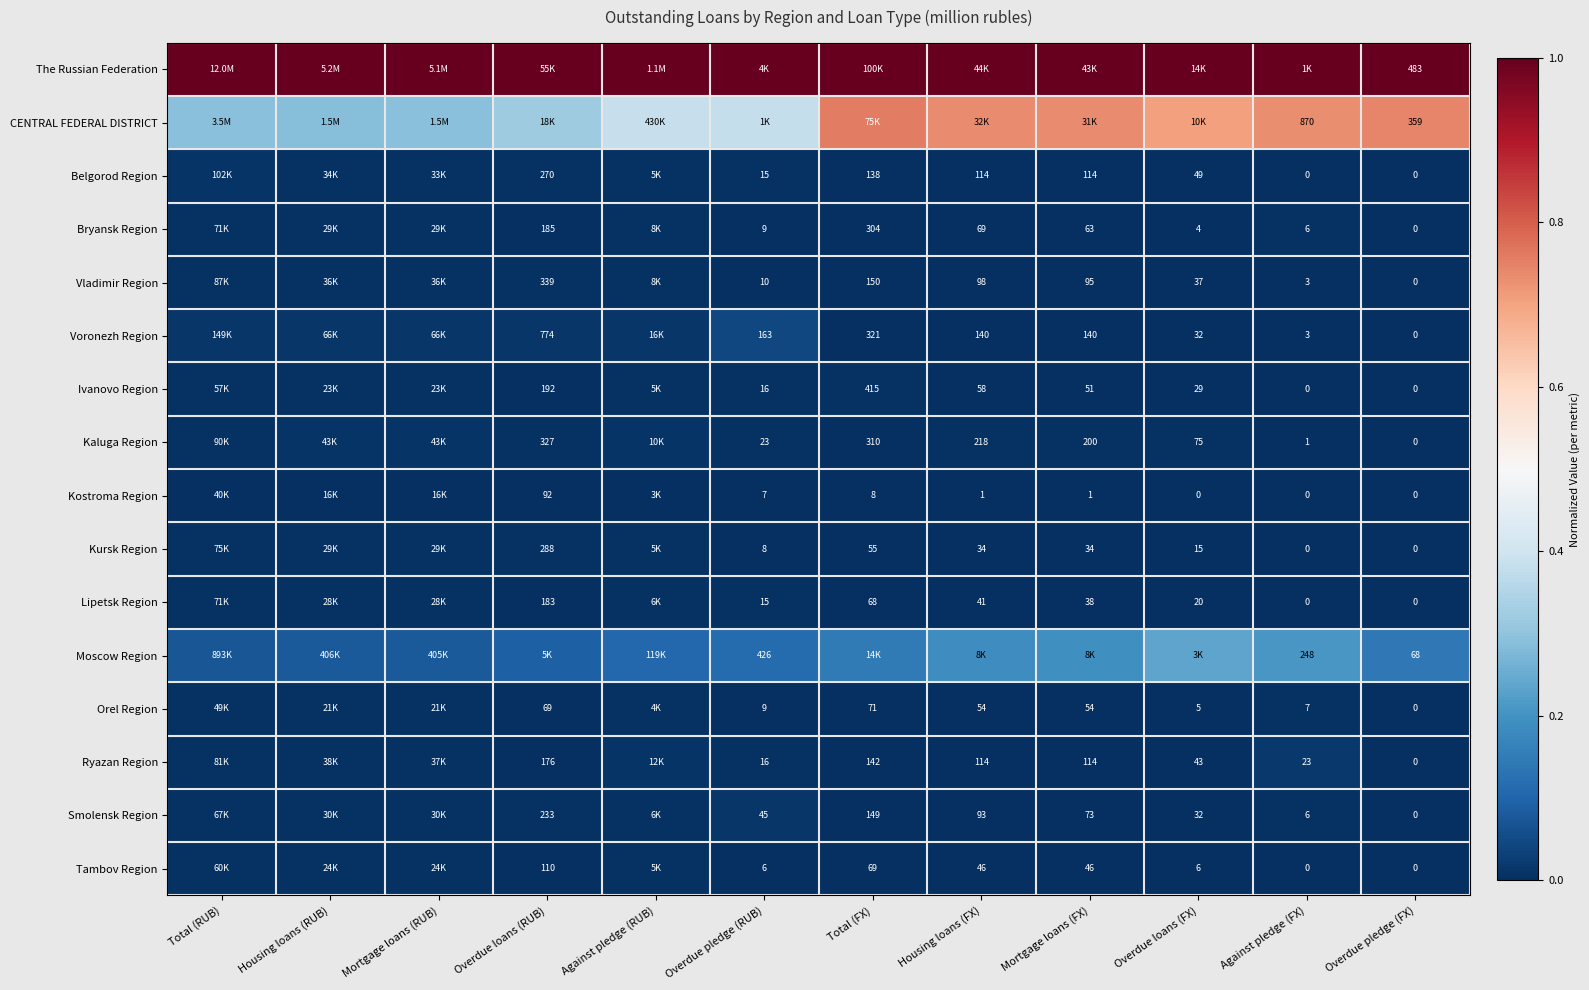

The value of Kostroma Region at Housing loans (FX) is 0.0. True or false?

True